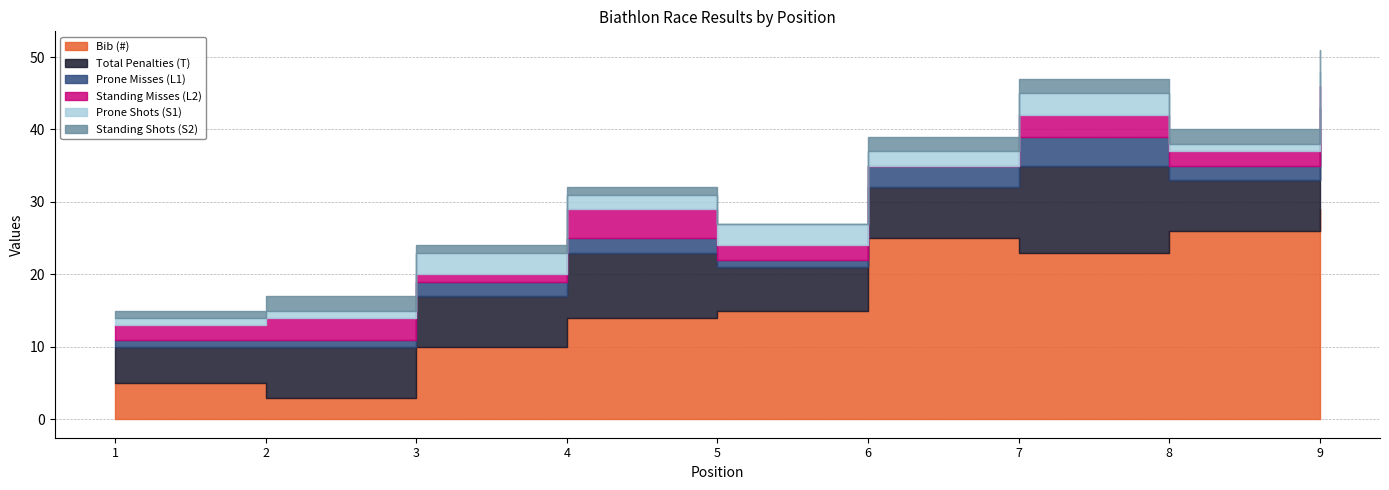

True or false: Standing Misses (L2) and Bib (#) cross at least once.

False